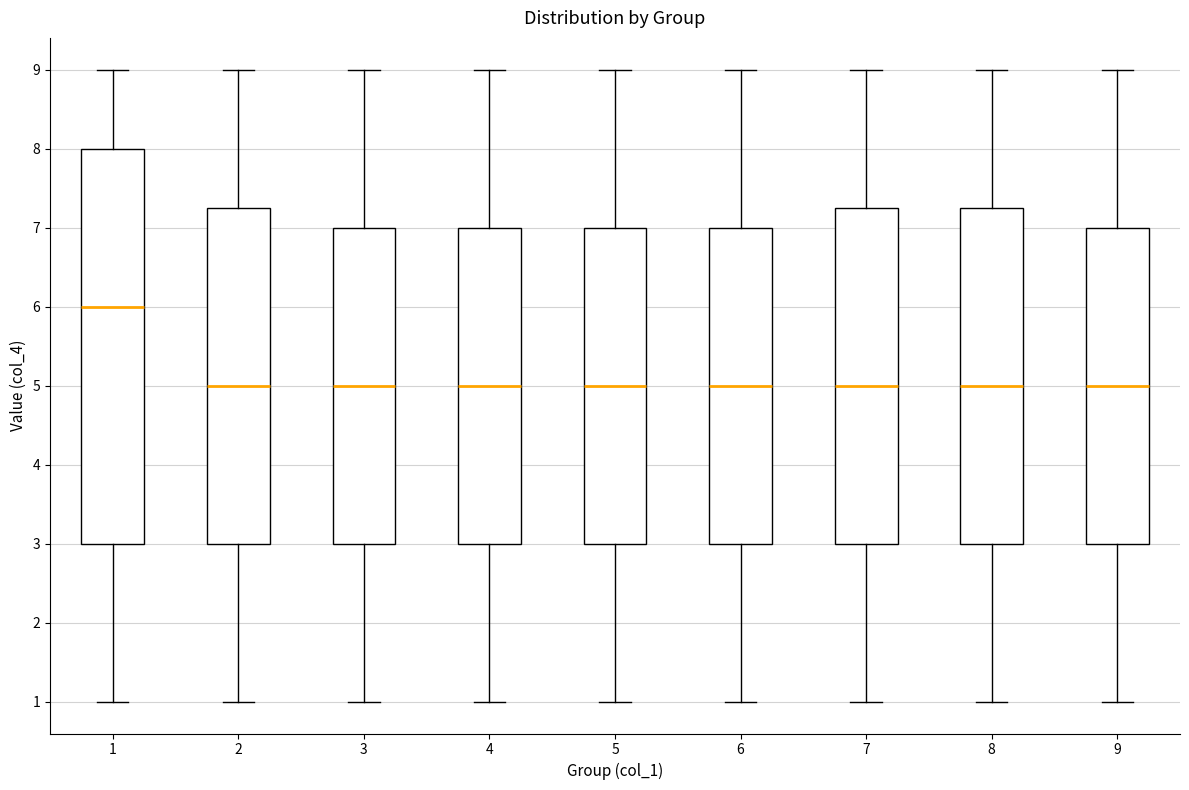

Which box has the highest median line?

1